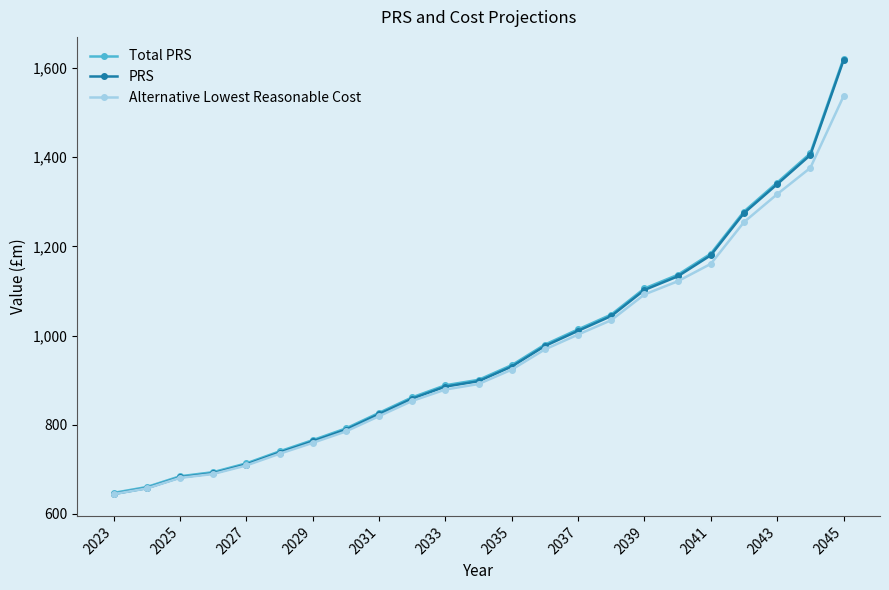

What is the minimum value shown in the chart?

644.1